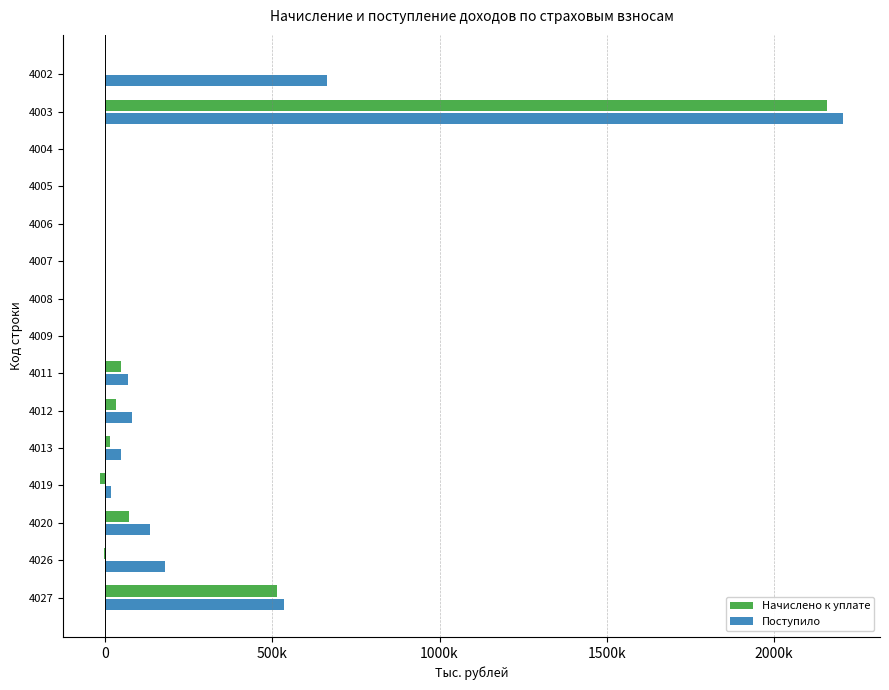

What are all the series names shown in the legend?

Начислено к уплате, Поступило